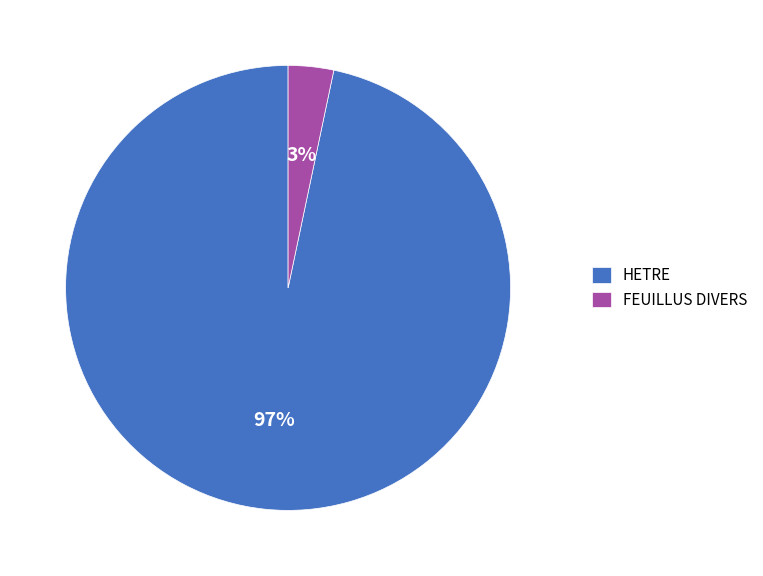

To the nearest percent, what portion does FEUILLUS DIVERS represent?

3%